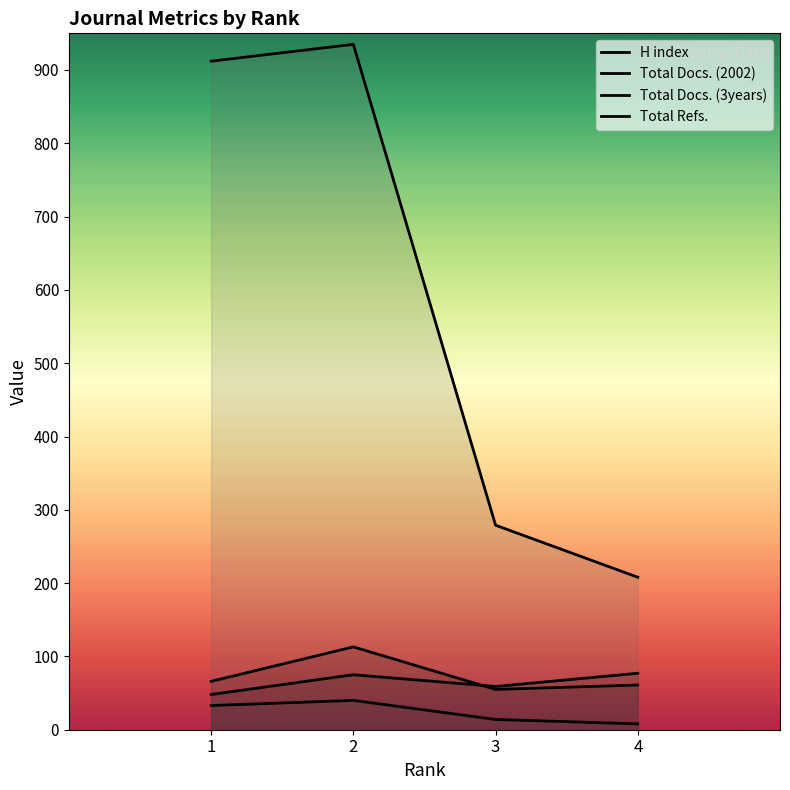

What is the maximum value shown in the chart?

935